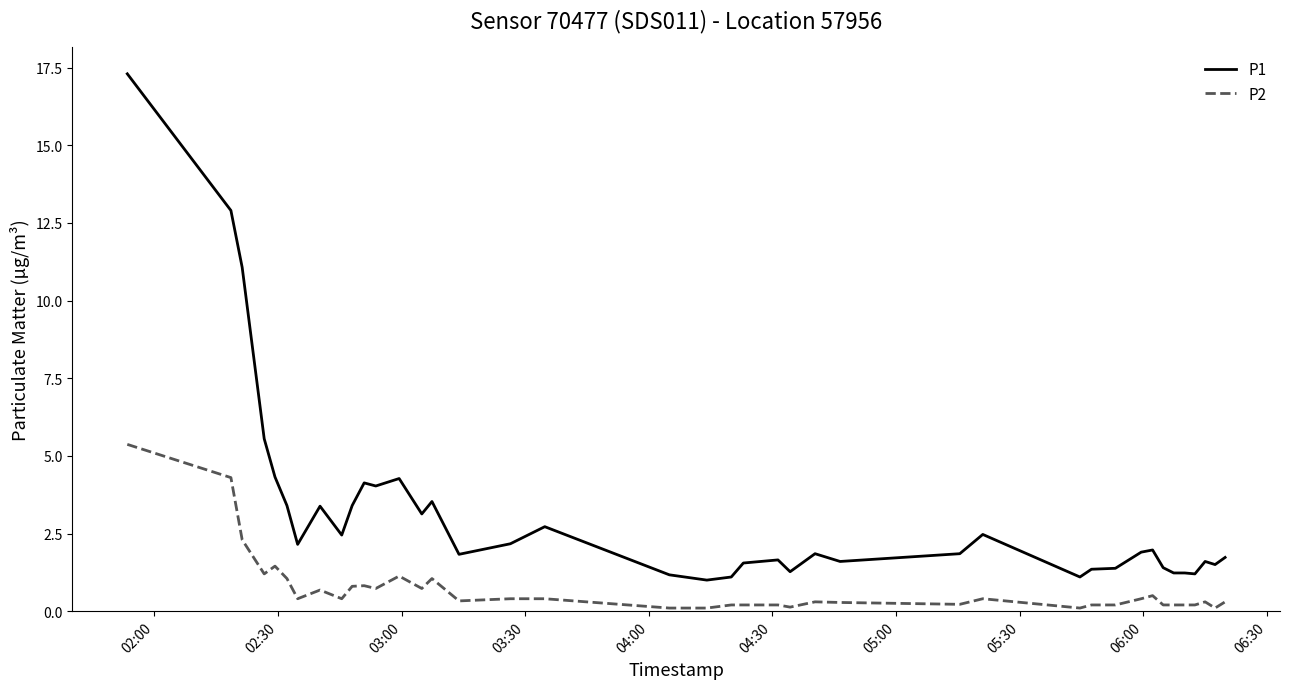

What is the difference between the maximum and minimum values in the P1 series?

16.3